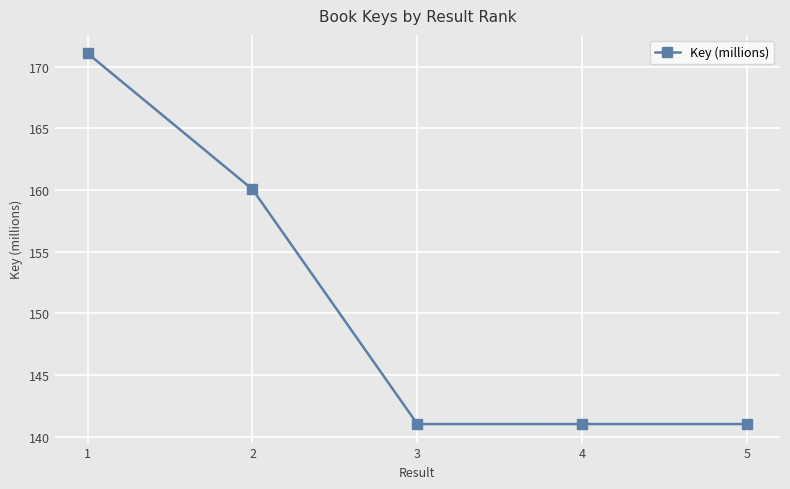

What is the difference between the maximum and minimum values?

30.1